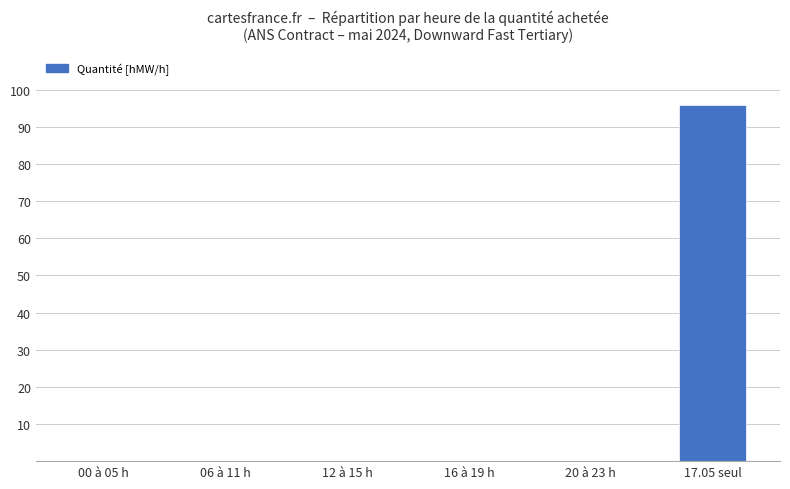

Which category has the highest value across all series?

17.05 seul